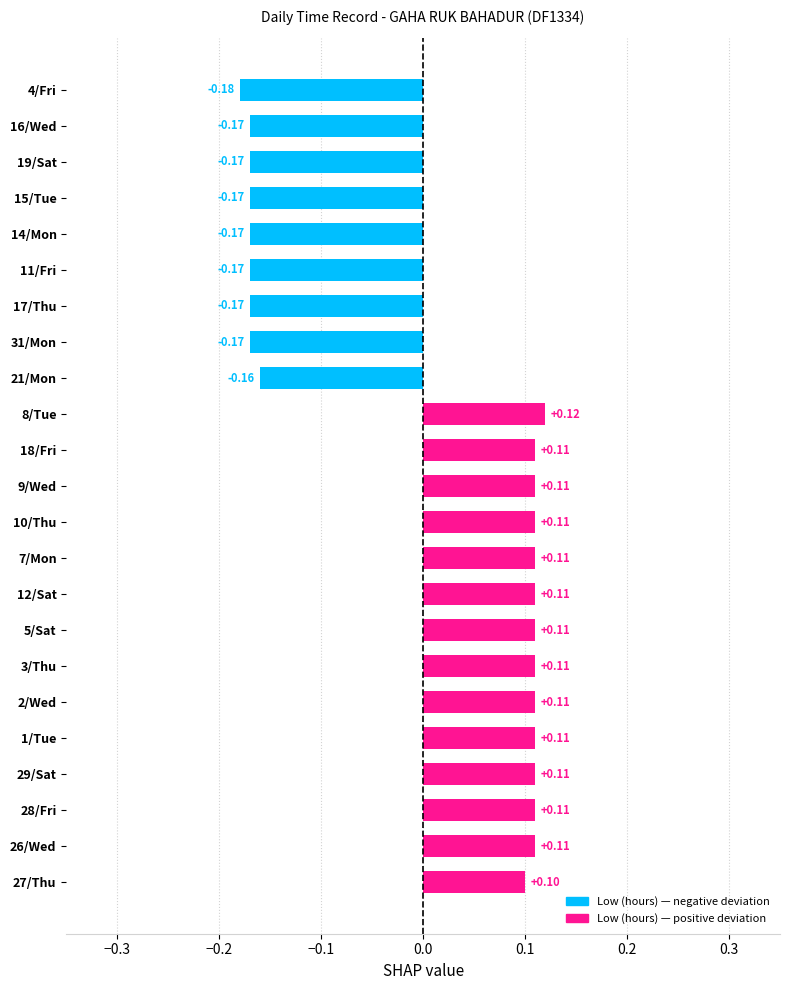

Which label corresponds to the largest value in the chart?

8/Tue